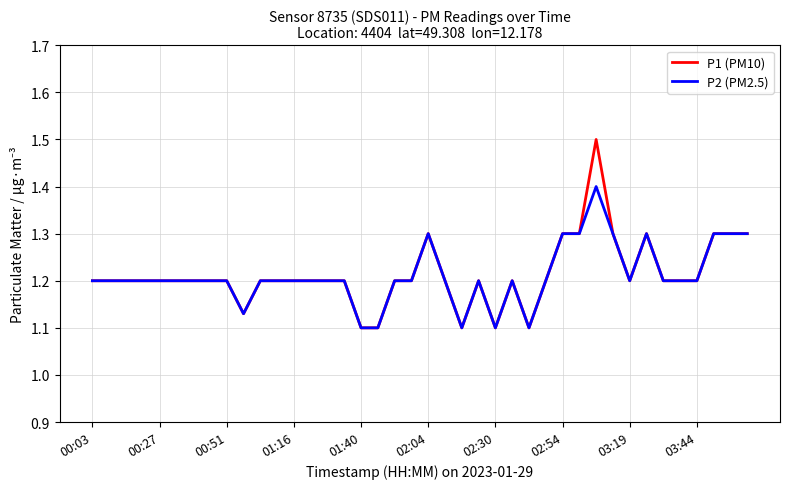

What is the highest value of the P2 (PM2.5) series?

1.4